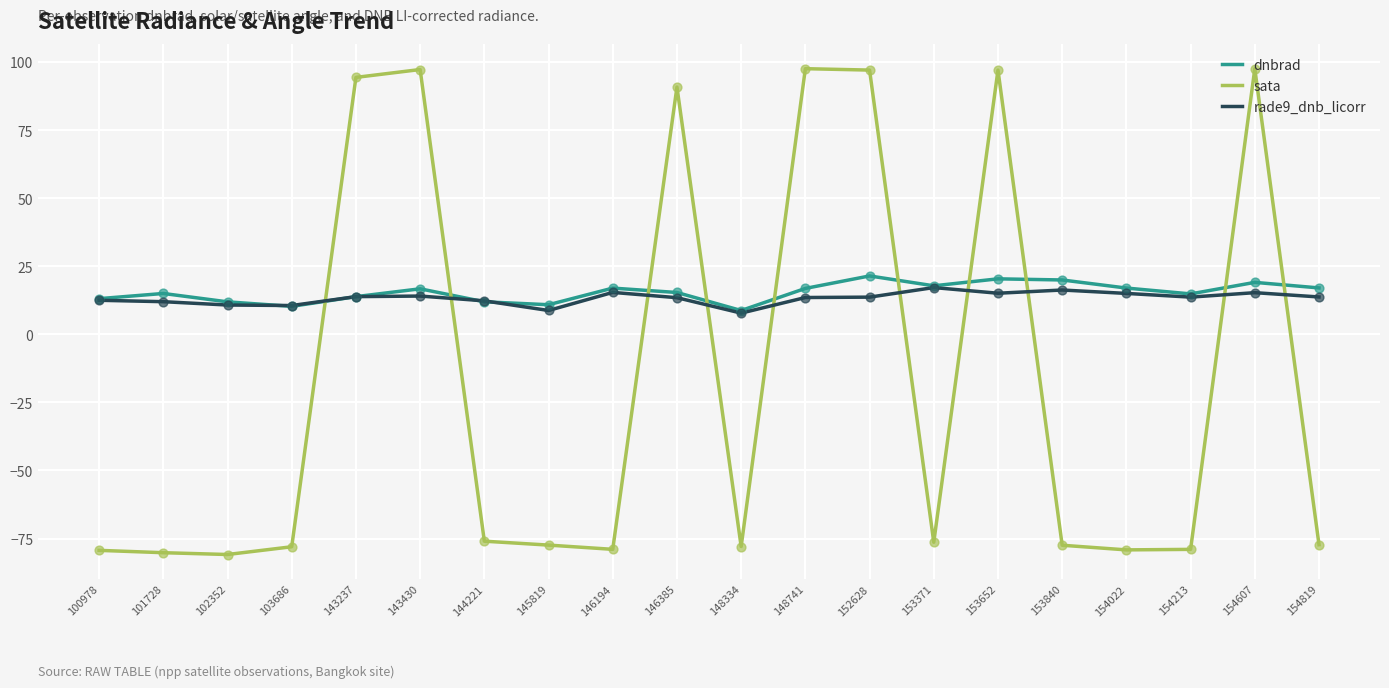

Which series has the largest range (max minus min)?

sata